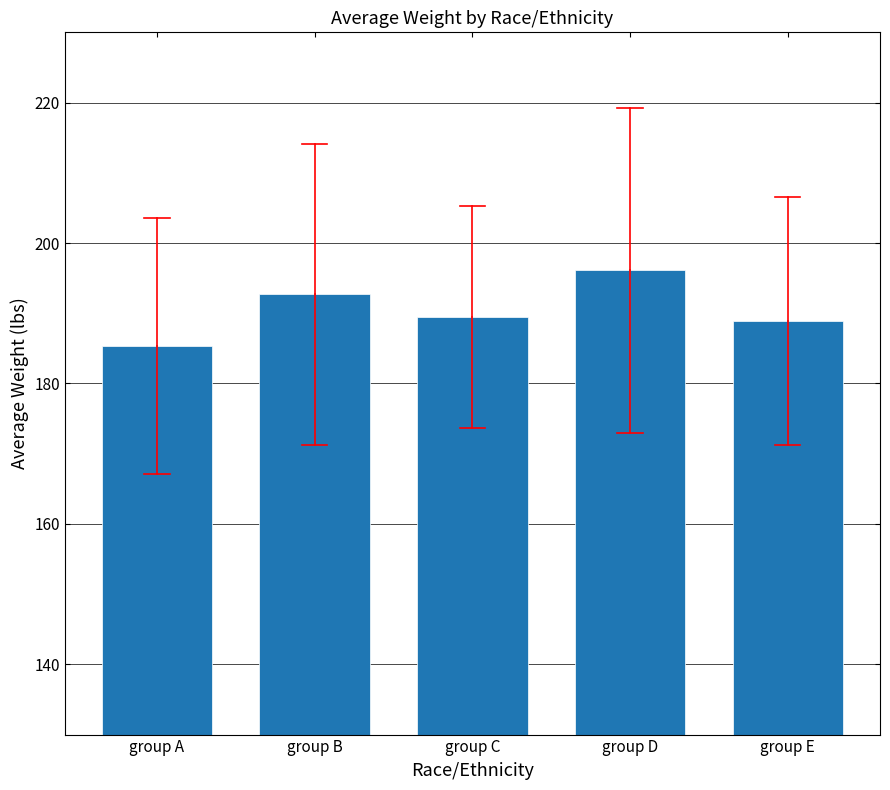

The value at group E is 63.8. True or false?

False